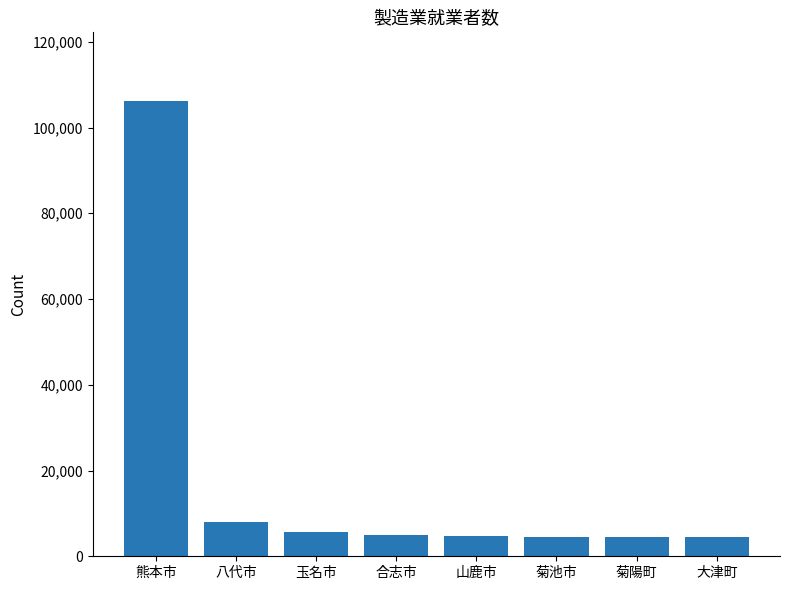

What is the label of the 1st bar from the left?

熊本市